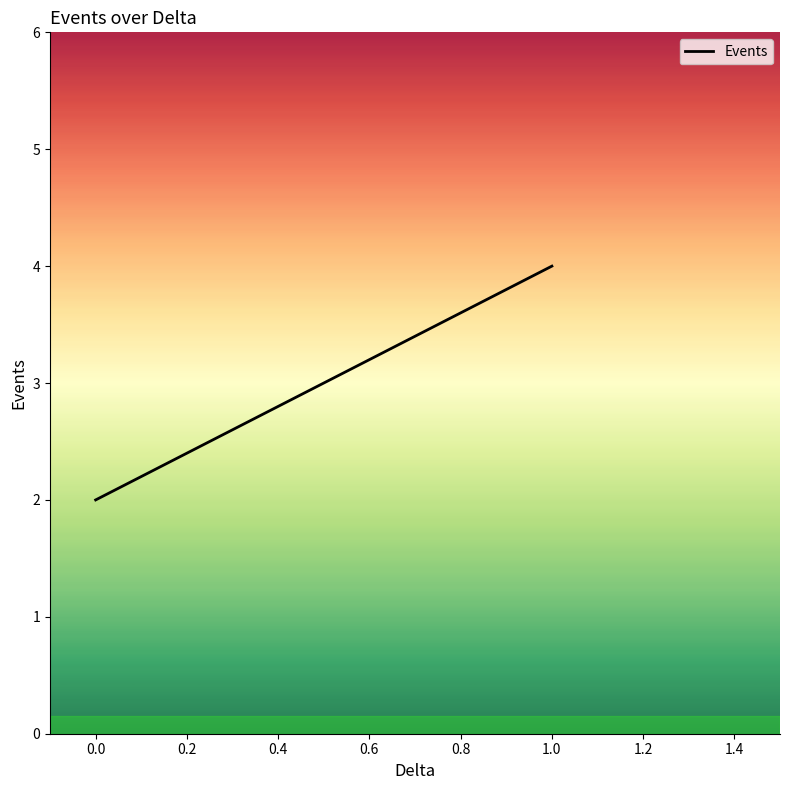

What is the average value?

3